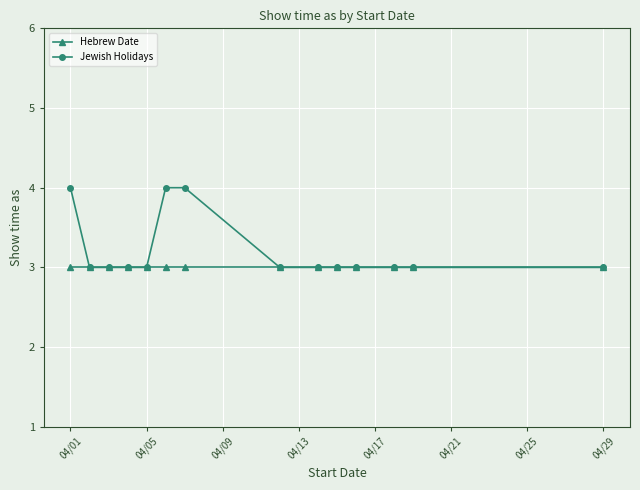

What is the smallest value displayed?

3